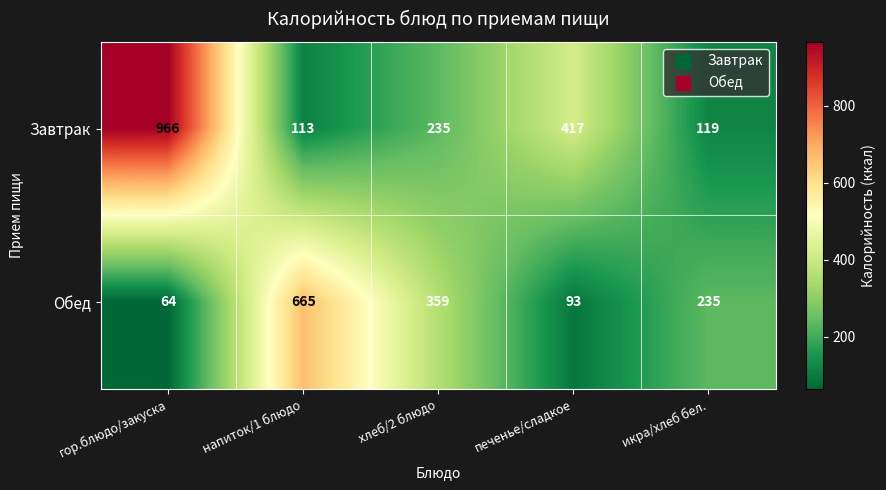

Is it true that Завтрак equals 417 at печенье/сладкое?

True